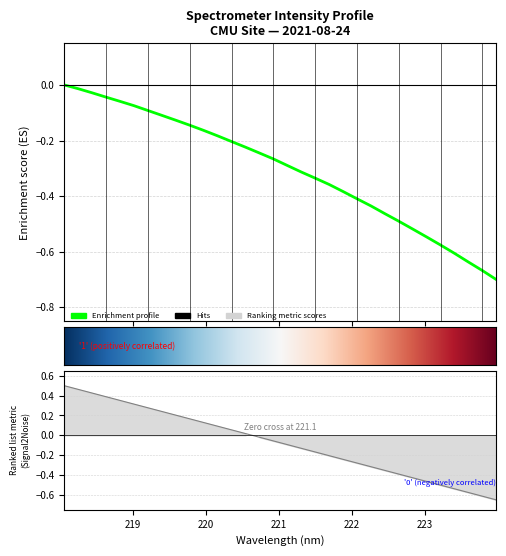

True or false: there are more than 2 points higher than both neighbors.

False